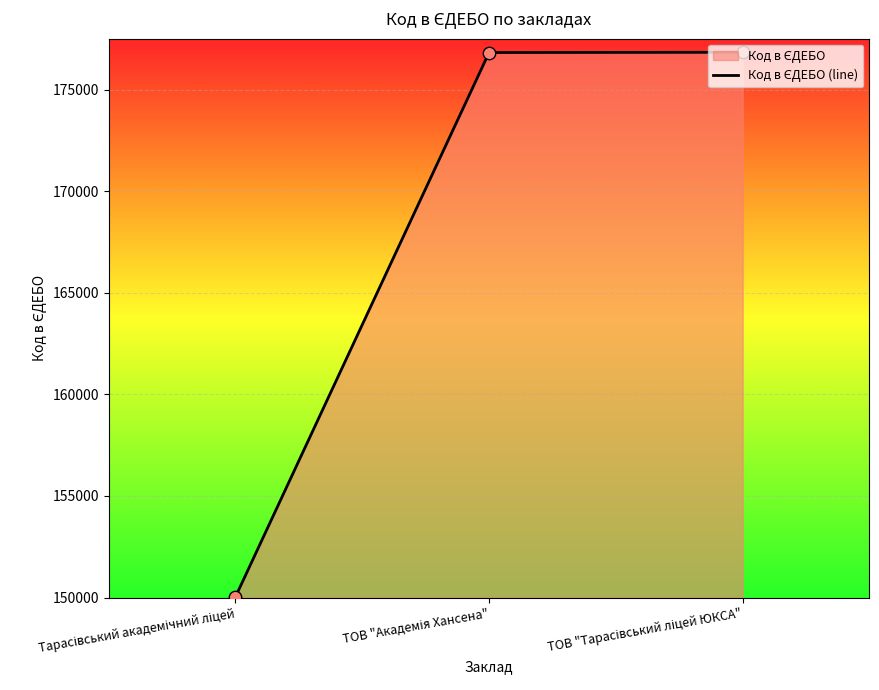

Approximately how many times larger is the value at ТОВ "Академія Хансена" compared to ТОВ "Тарасівський ліцей ЮКСА"?

1.0